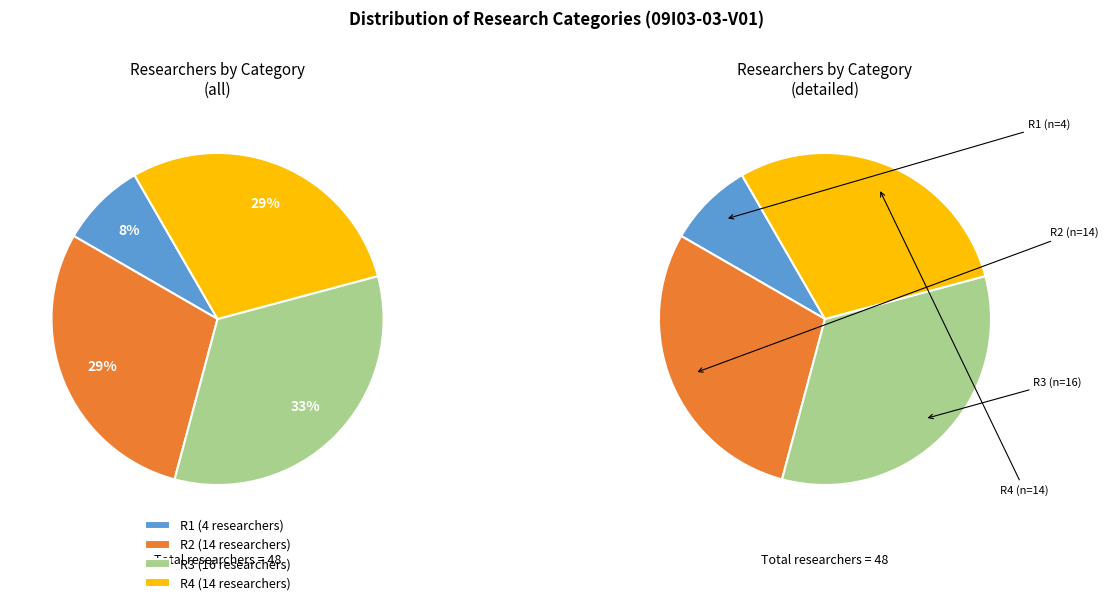

What is the change in value from R2 to R3?

+2